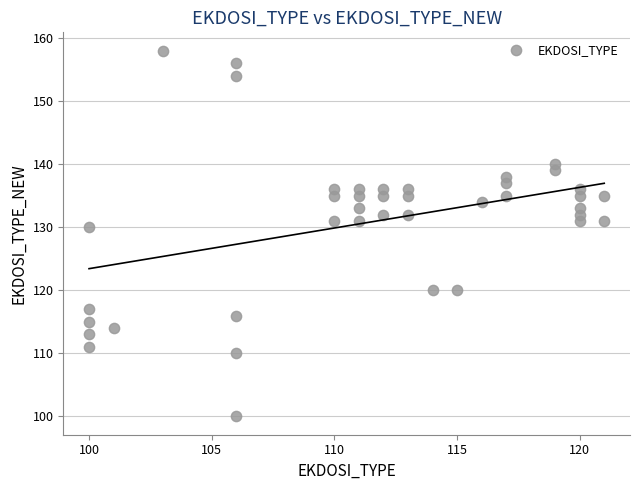

What Y value in the scatter plot is closest to 129?

130